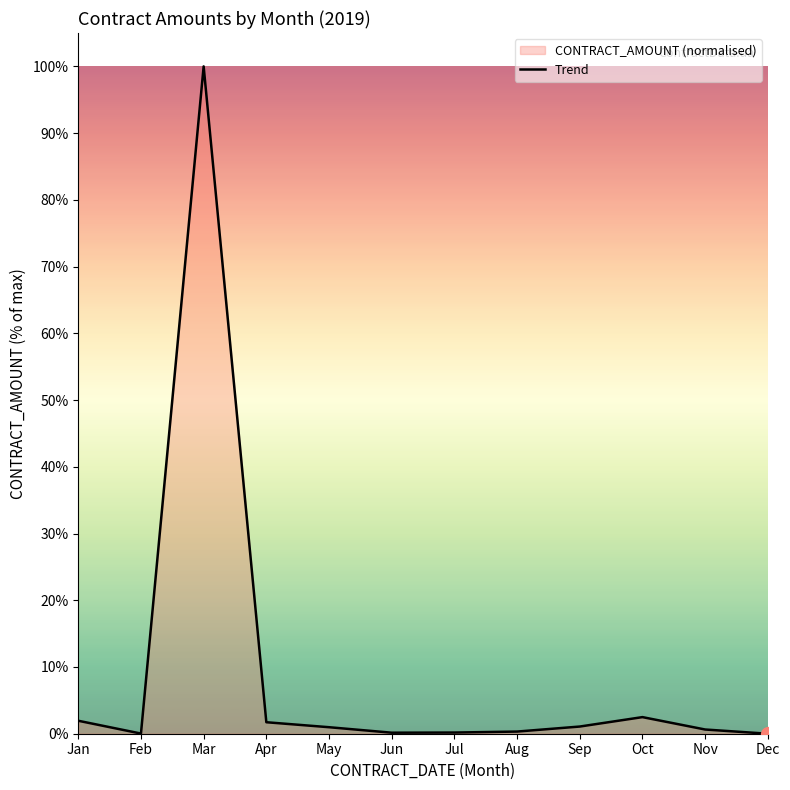

Approximately how many times larger is the value at Sep compared to Apr?

0.6